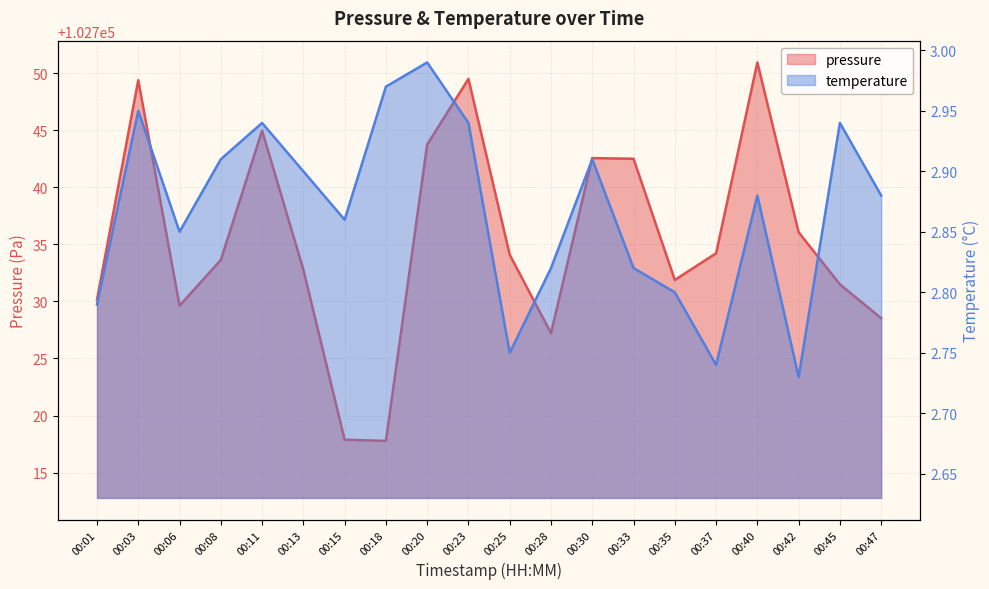

In pressure, how many points are higher than both neighbors (excluding endpoints)?

5